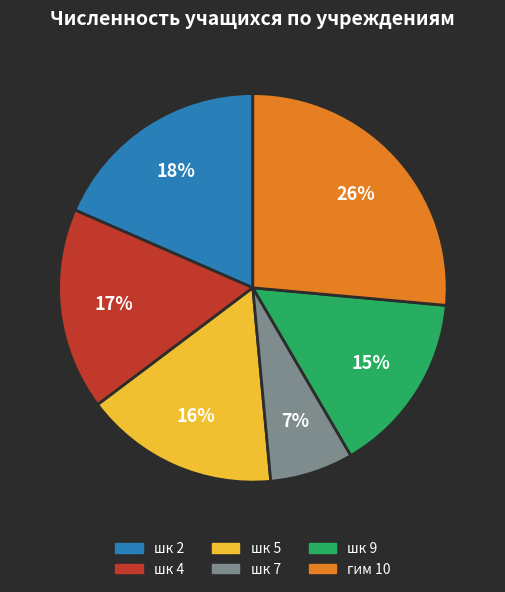

How many slices are in this pie chart?

6